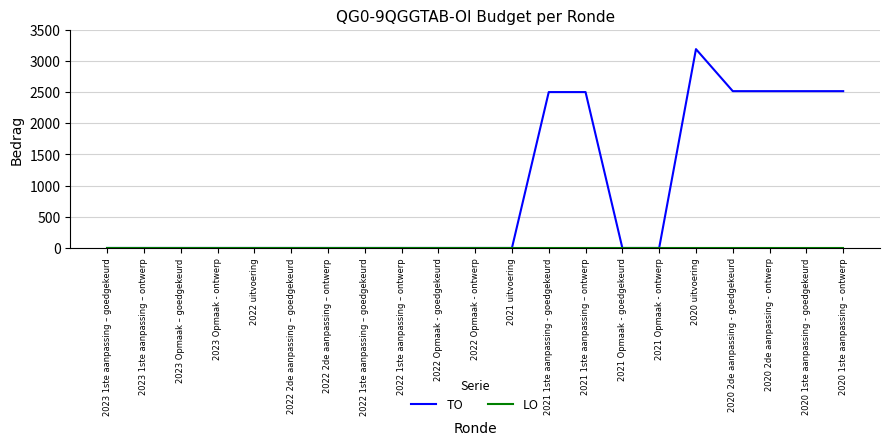

At how many categories does at least one series exceed 2602?

1